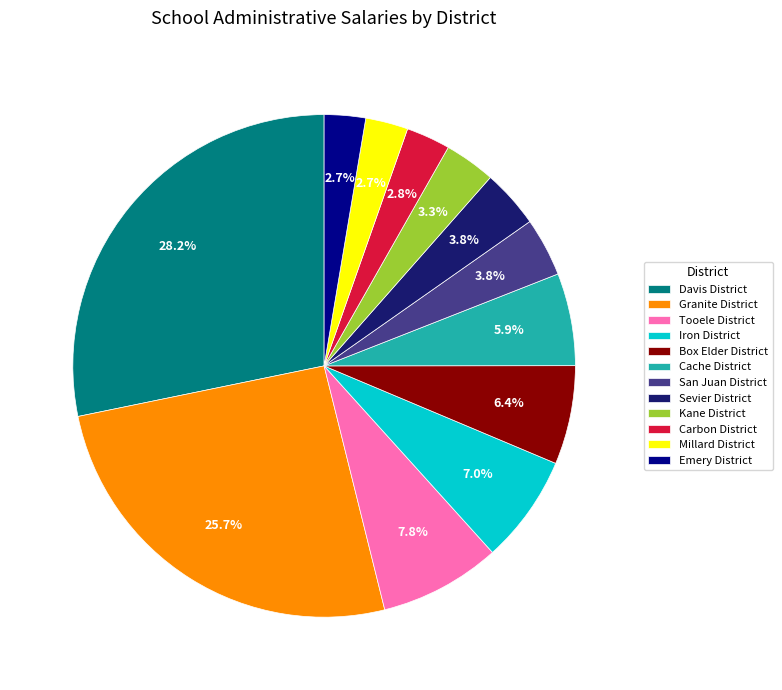

The Carbon District slice represents 3% of the pie. True or false?

True